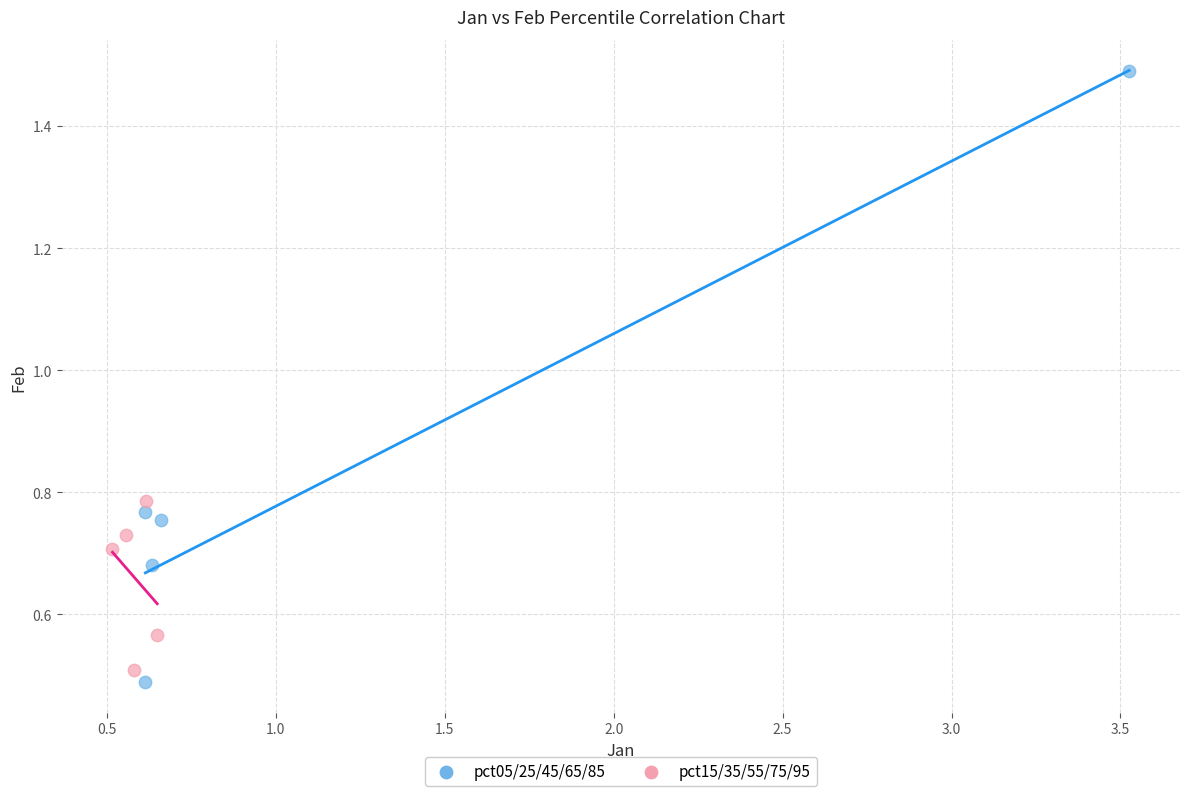

Which series contains the highest Y value?

pct05/25/45/65/85